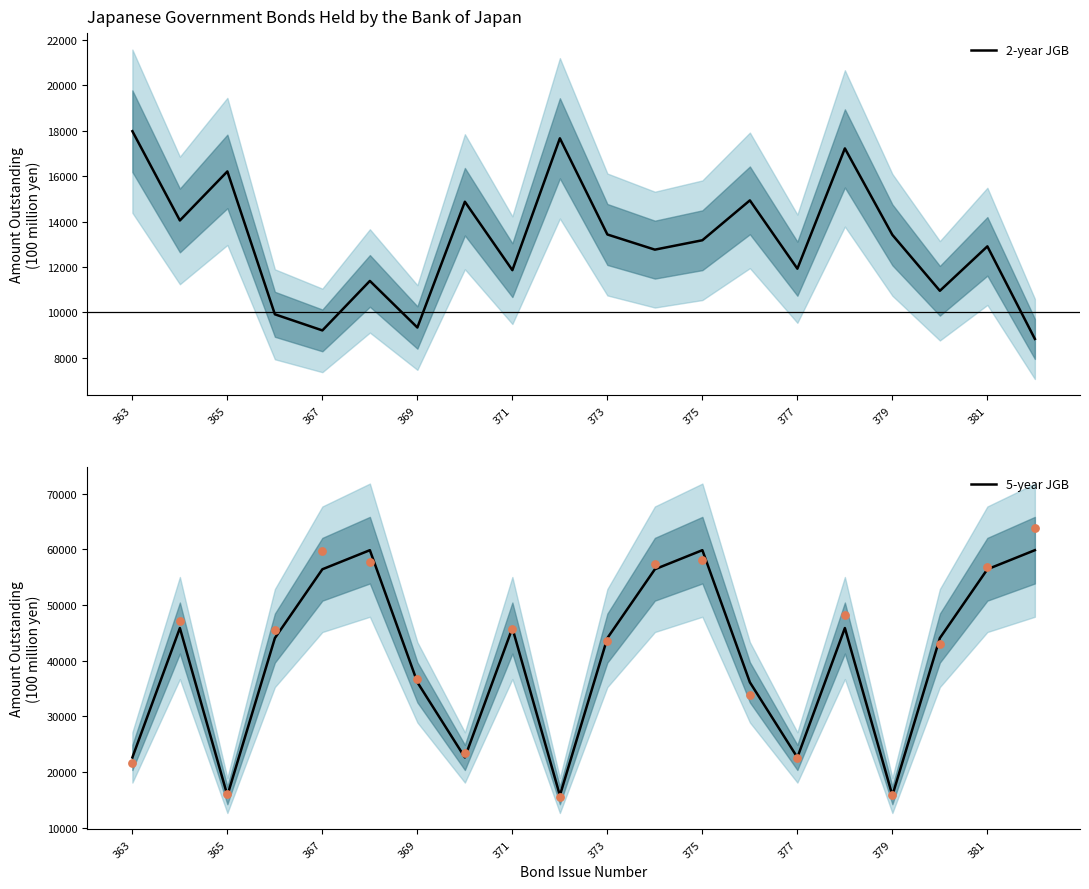

Is the value of 2-year JGB at 17 greater than the value of 5-year JGB at 381?

No